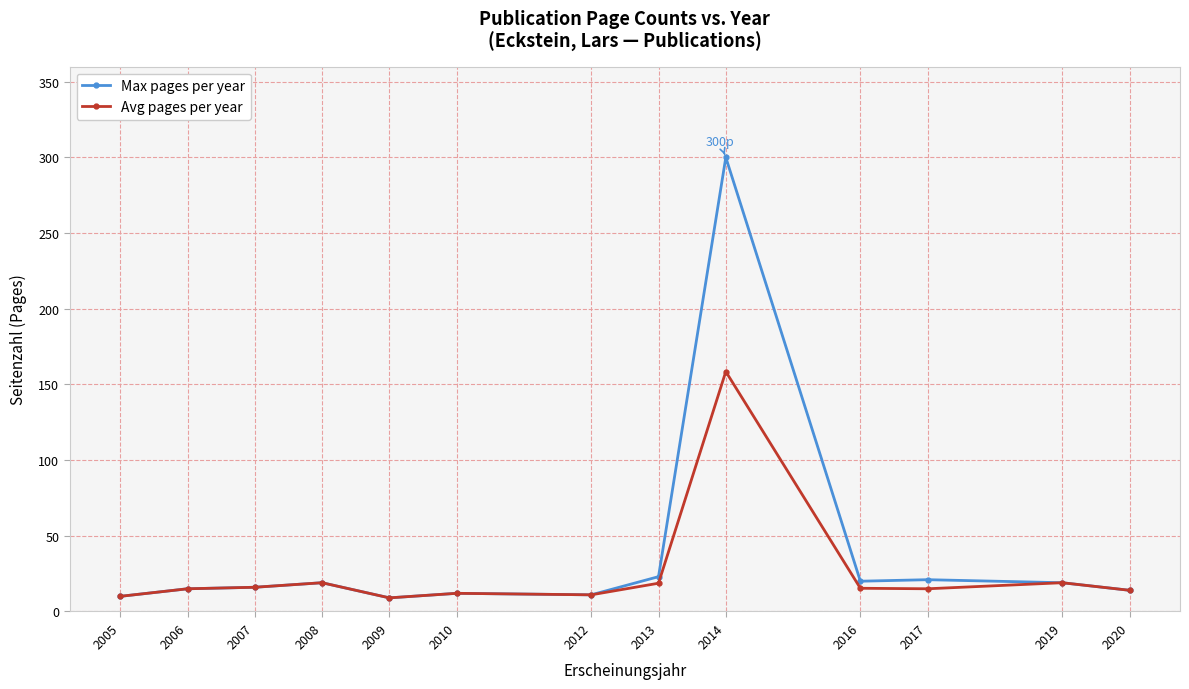

What is the spread (max minus min) of values at 2013?

4.3